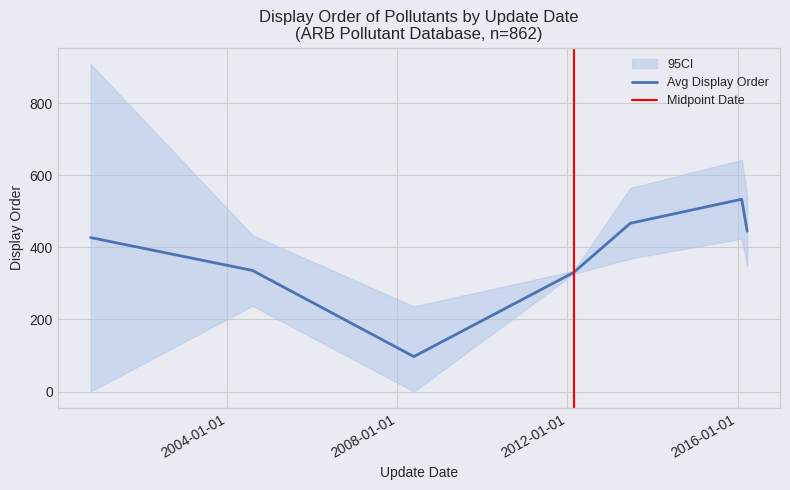

What is the ratio of the value at 20 to the value at 7?

1.4